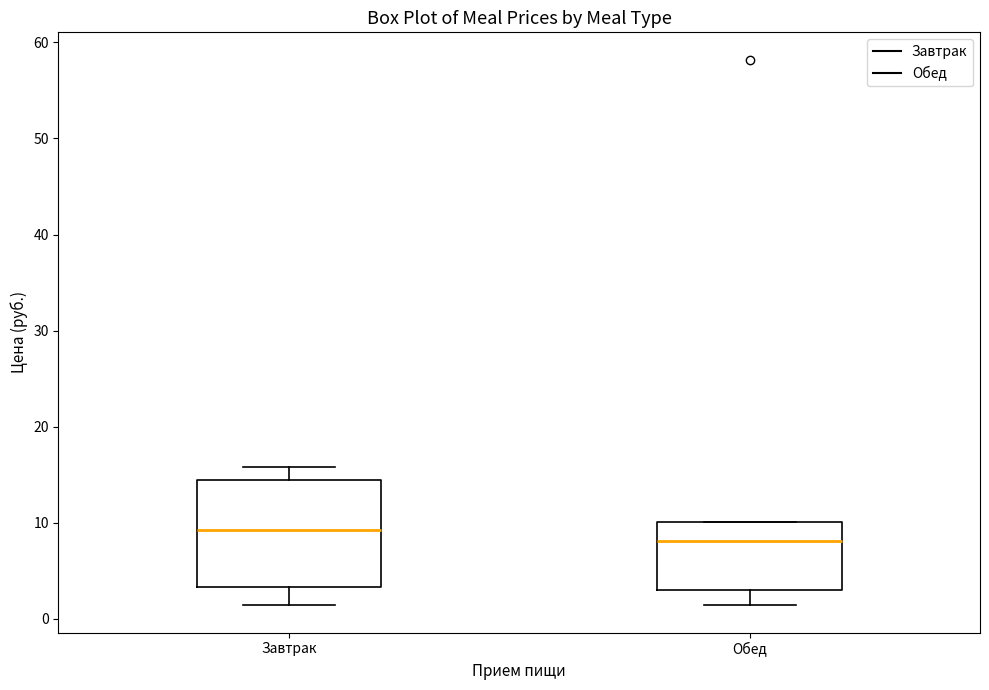

Reading left to right, transcribe this box plot: for each box, give where its median line is, the range the box spans, and where its two whiskers end, as read against the y-axis. The values are not printed on the chart, so give them approximately, as read against the axis.

Завтрак: median 9, box 3 to 14, whiskers 1 to 16
Обед: median 8, box 3 to 10, whiskers 1 to 10